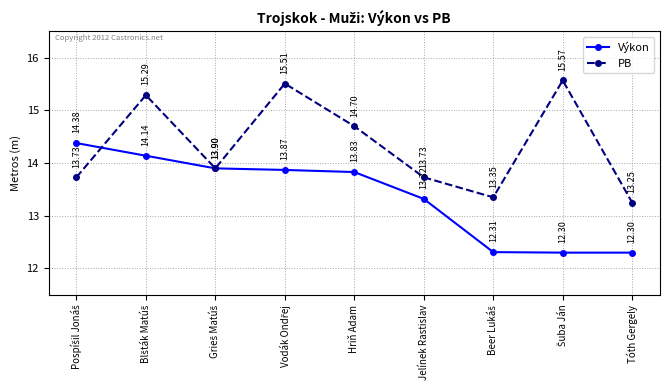

How many lines are shown in the chart?

2